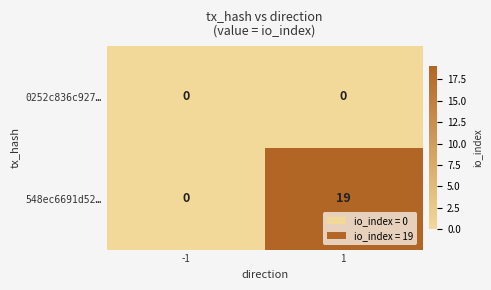

Reading left to right, list all the values displayed in this chart.

0252c836c927…: 0	0
548ec6691d52…: 0	19